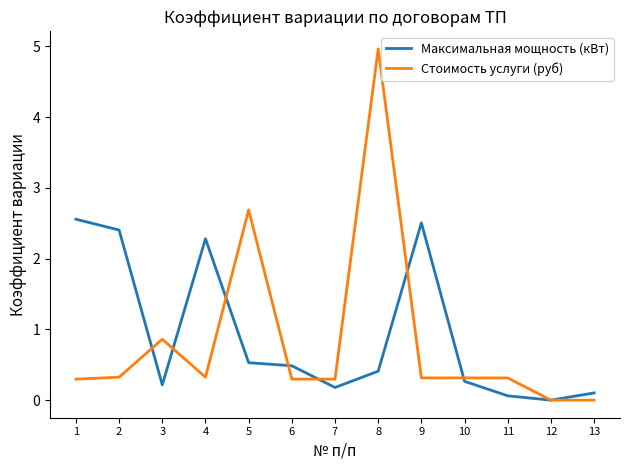

Between which two adjacent categories do Стоимость услуги (руб) and Максимальная мощность (кВт) first intersect?

2 and 3